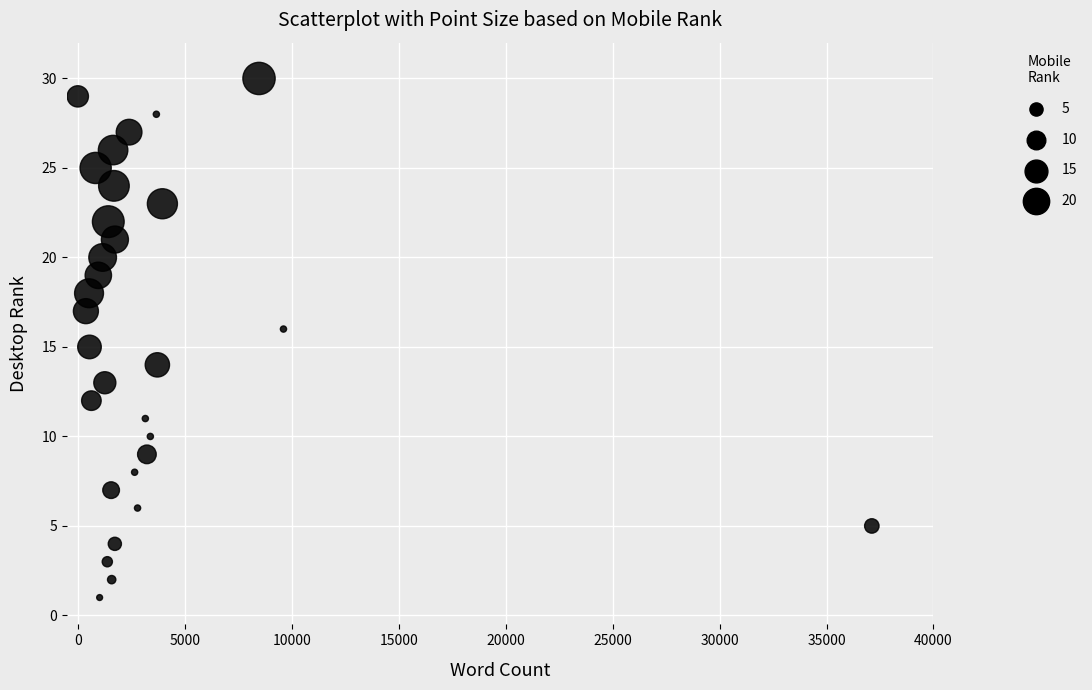

What is the range of Y values (max minus min)?

29